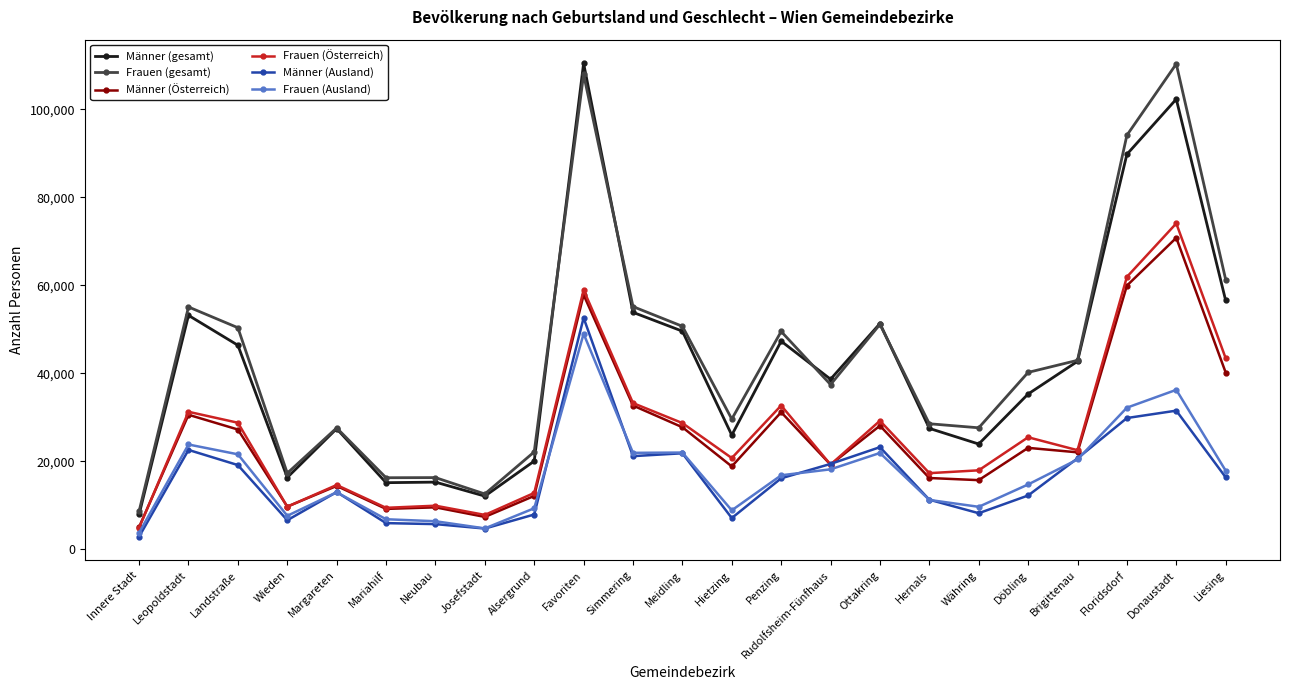

What is the value of the Frauen (gesamt) point at the 23rd from the left?

61323